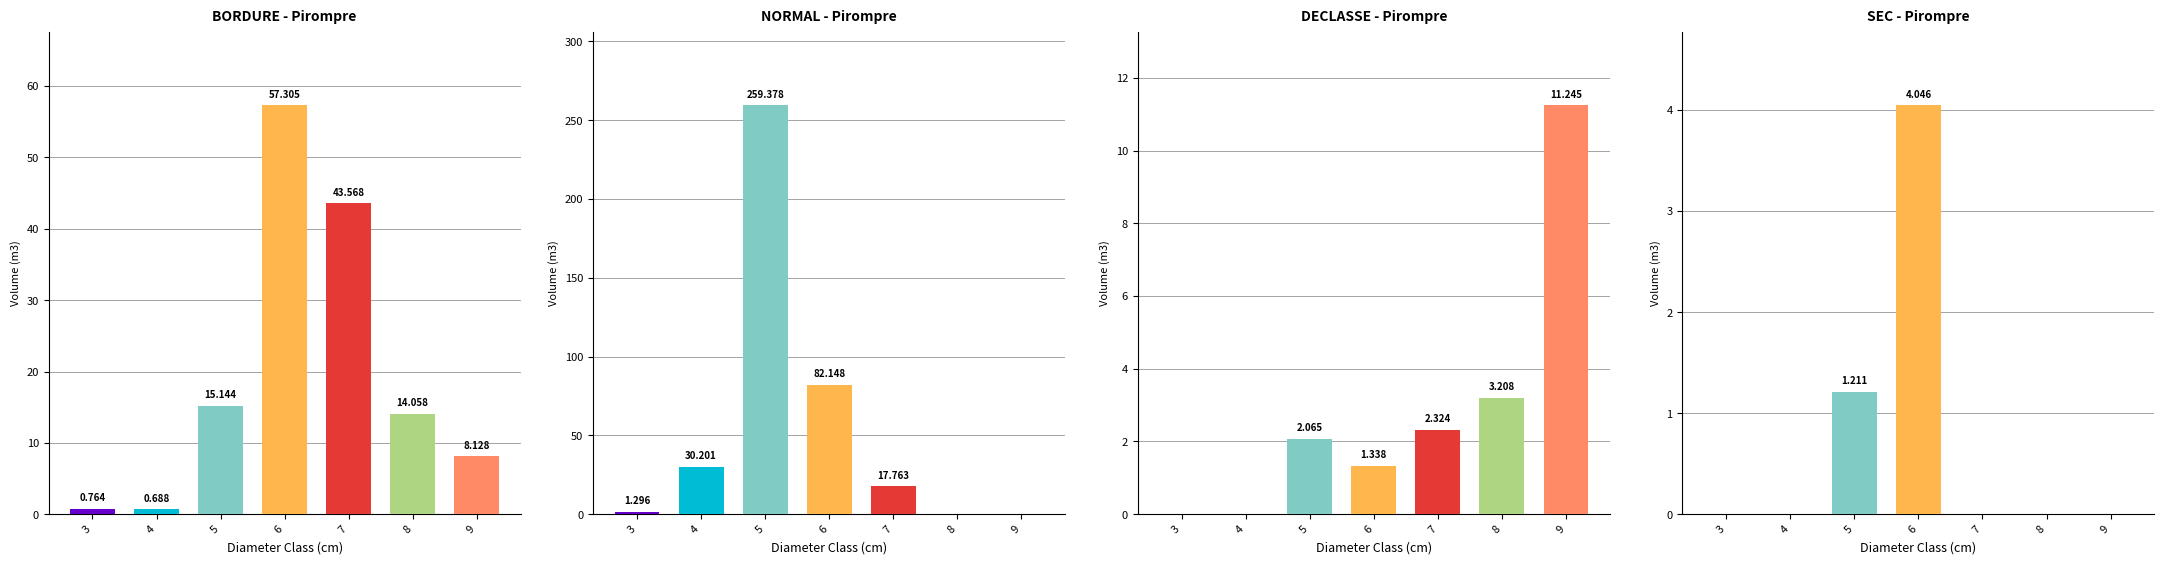

At which category is the sum across all series the highest?

5